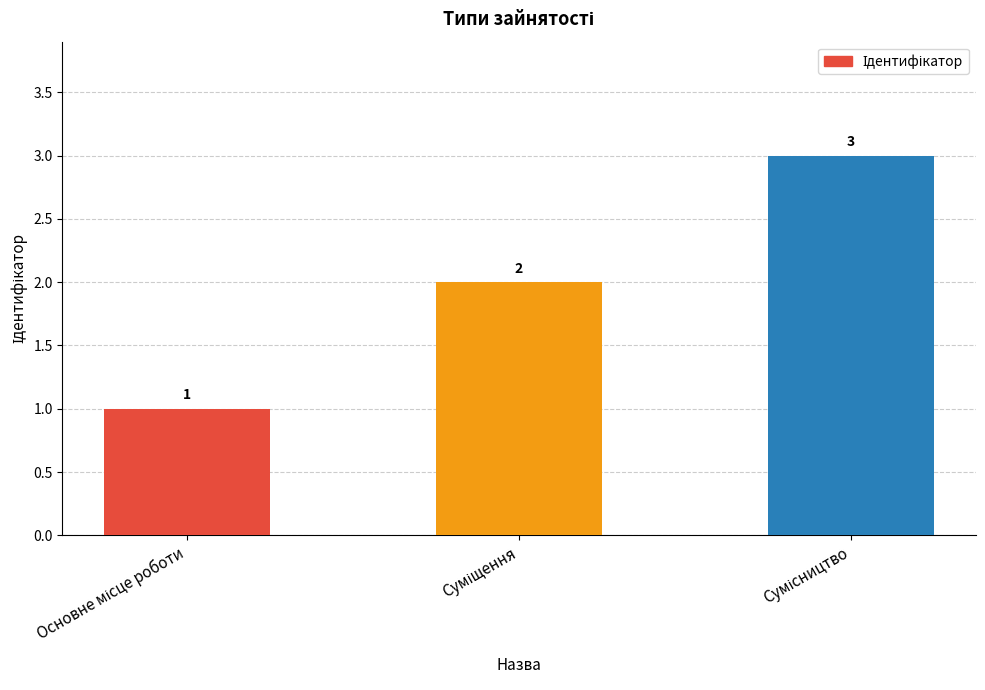

How many values are between 1 and 3?

3